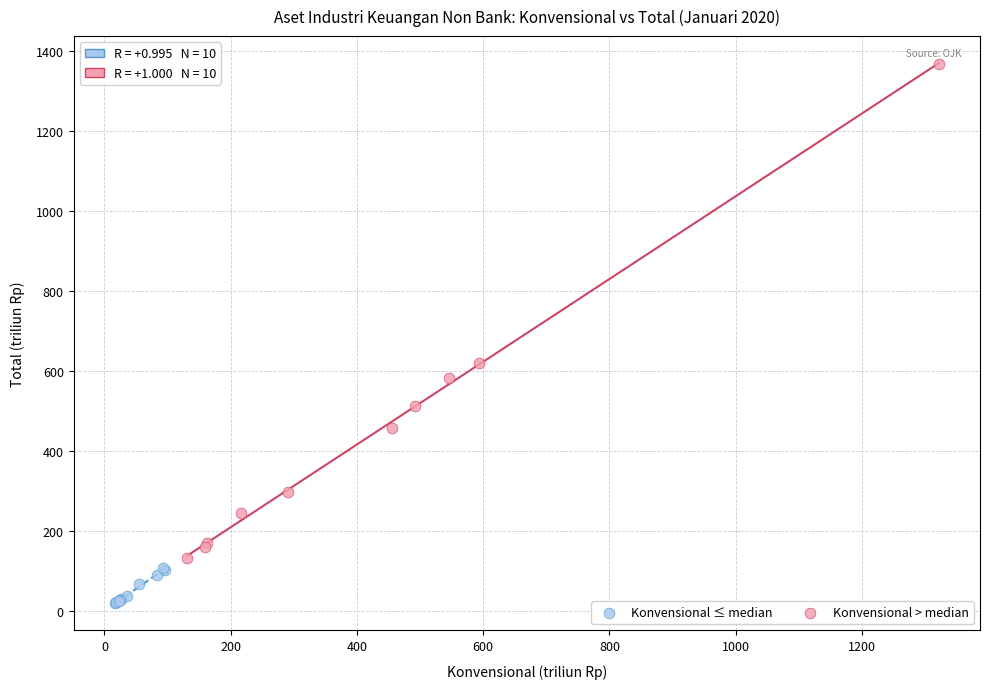

Which series contains the lowest Y value?

Konvensional ≤ median